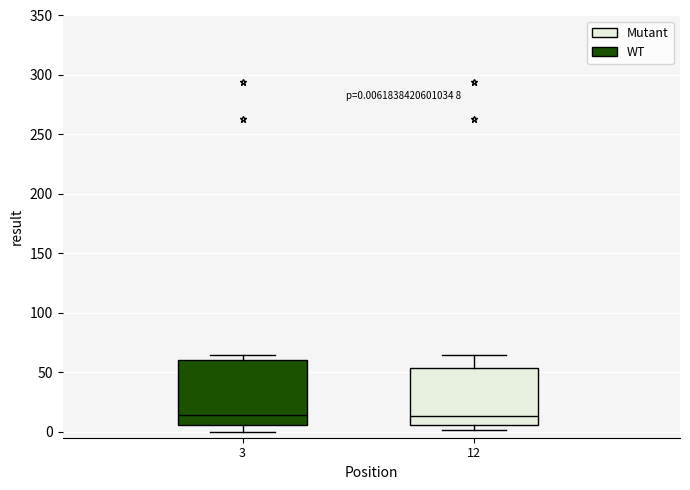

Comparing the boxes themselves (not the whiskers), which one is the tallest?

3